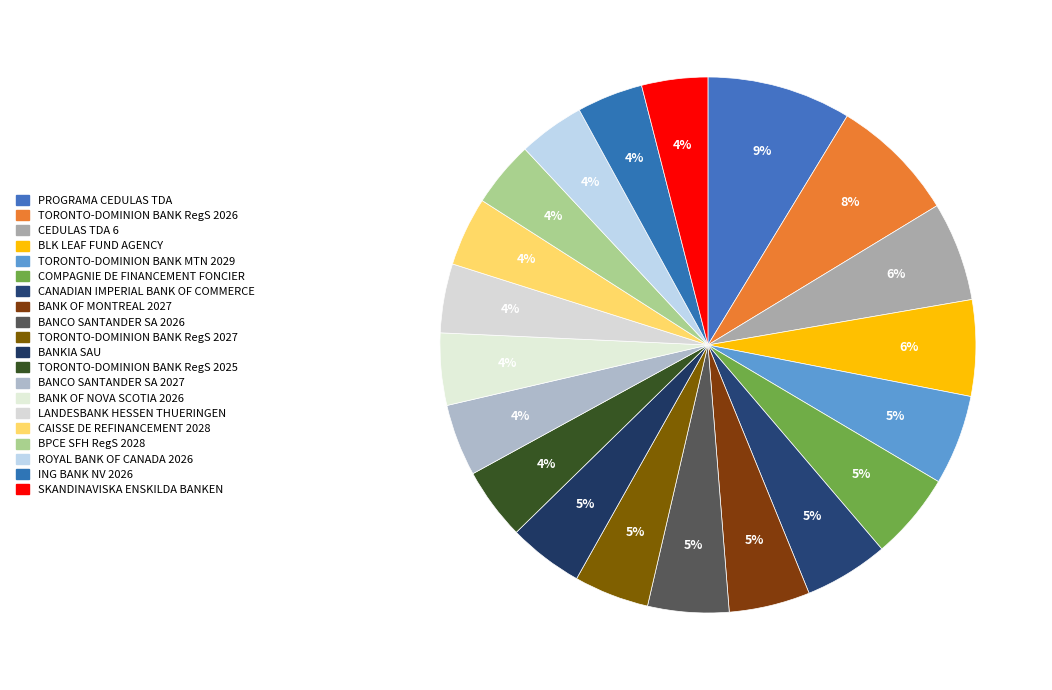

Count the number of slices in the pie.

20